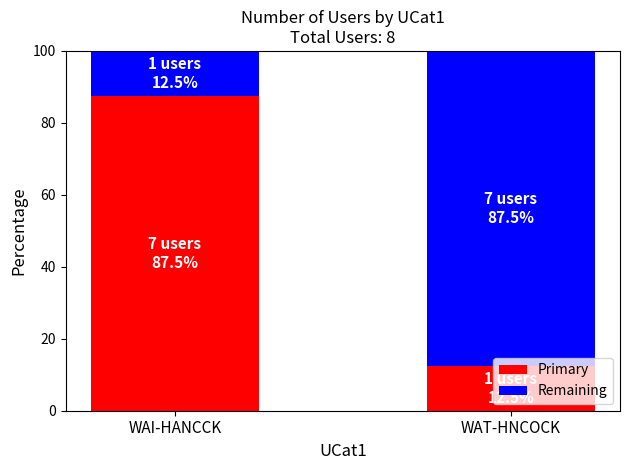

What is the minimum value shown in the chart?

12.5